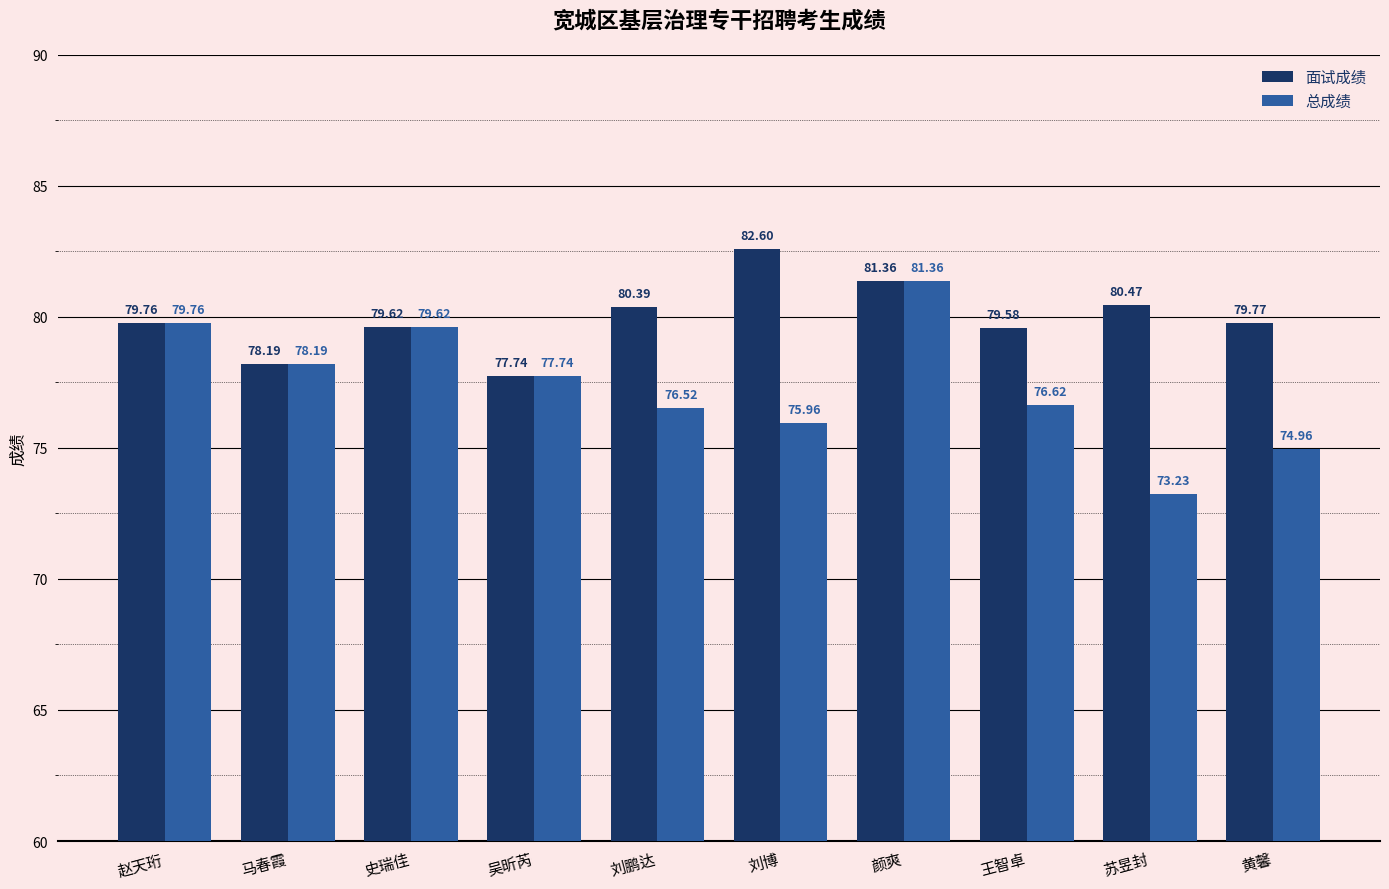

Is the value of 面试成绩 at 赵天珩 greater than the value of 总成绩 at 颜爽?

No